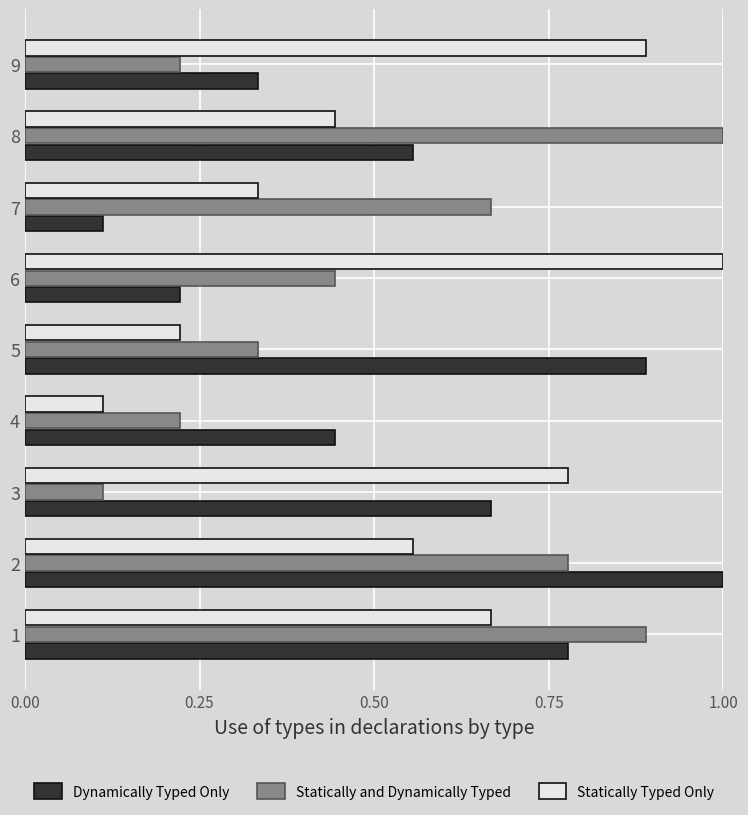

Which series changed the most between 8 and 9?

Statically and Dynamically Typed